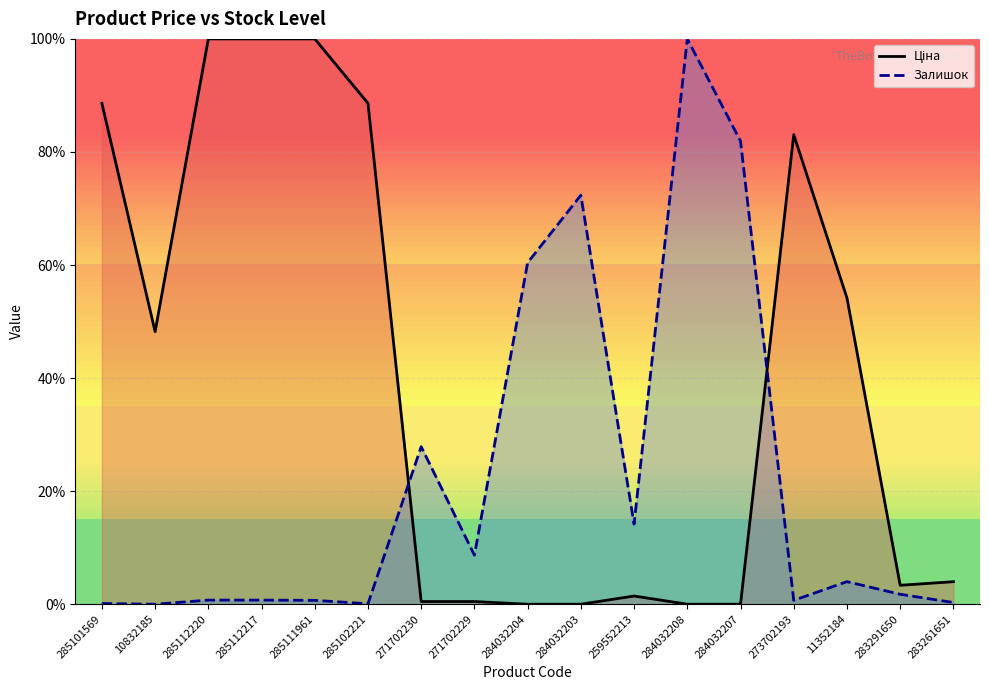

Is the value of Ціна at 271702230 greater than the value of Залишок at 284032203?

No